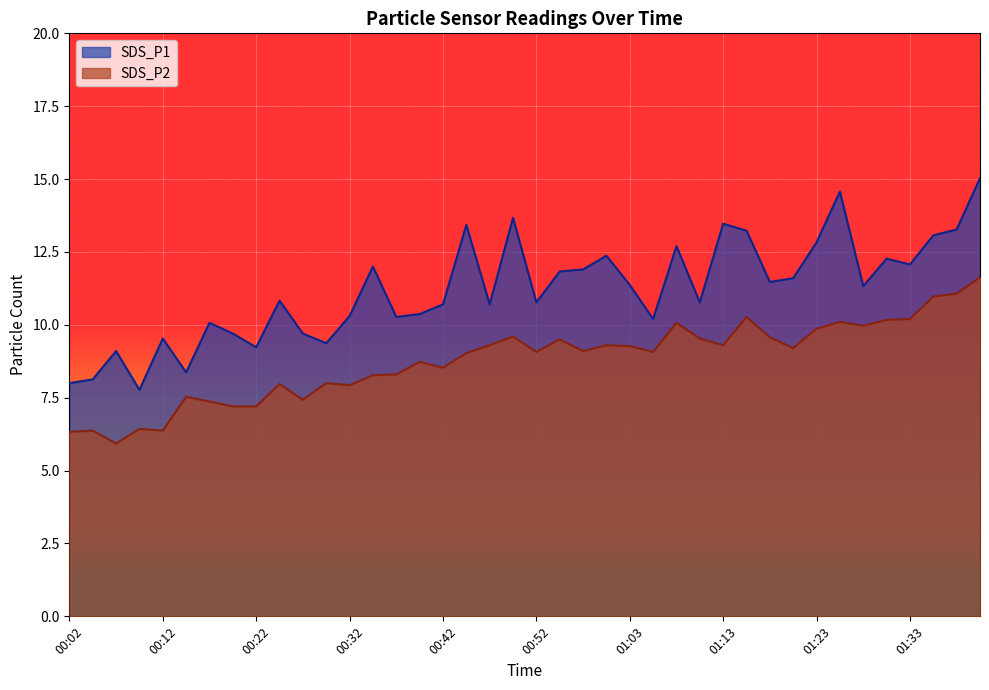

What is the difference between the maximum and second lowest values in the SDS_P1 series?

7.0